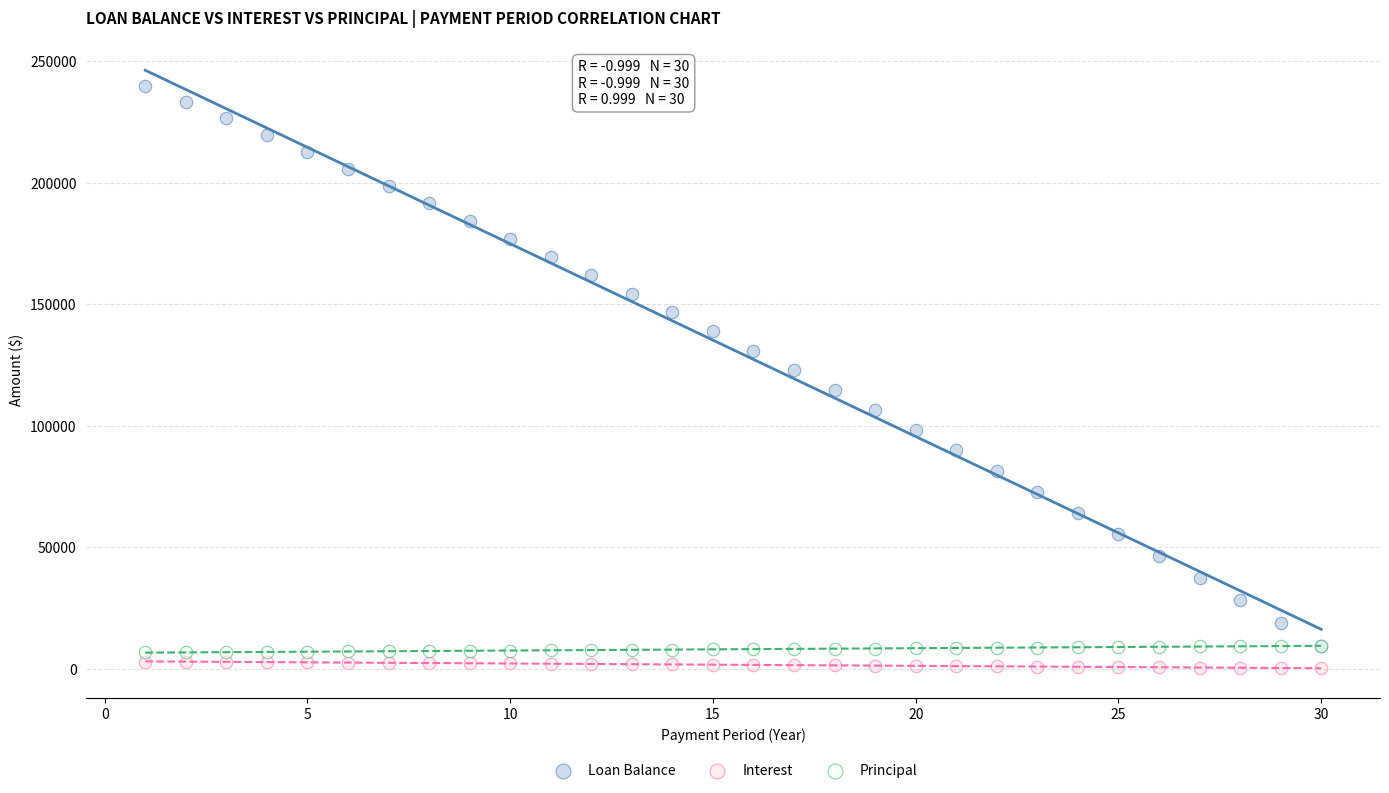

What are all the series names shown in the legend?

Loan Balance, Interest, Principal